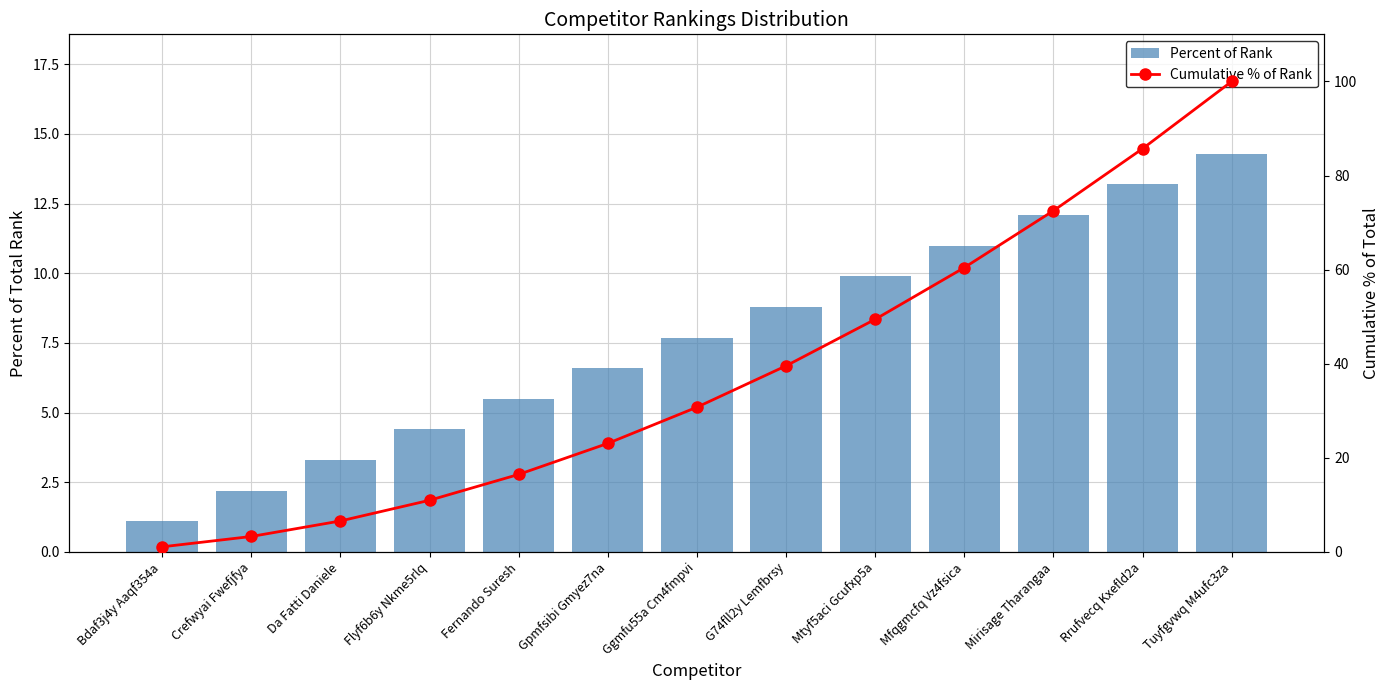

Between Da Fatti Daniele and Rrufvecq Kxefld2a, which series saw the biggest shift?

Cumulative % of Rank